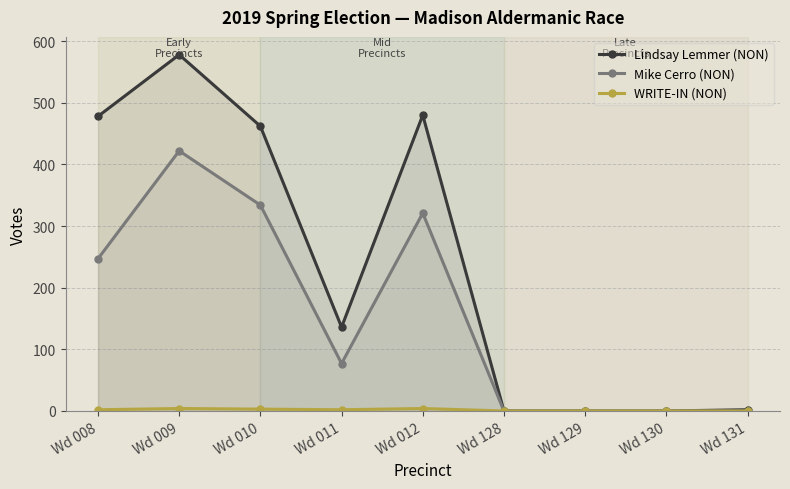

Is the value of WRITE-IN (NON) at Wd 131 greater than the value of Mike Cerro (NON) at Wd 128?

No